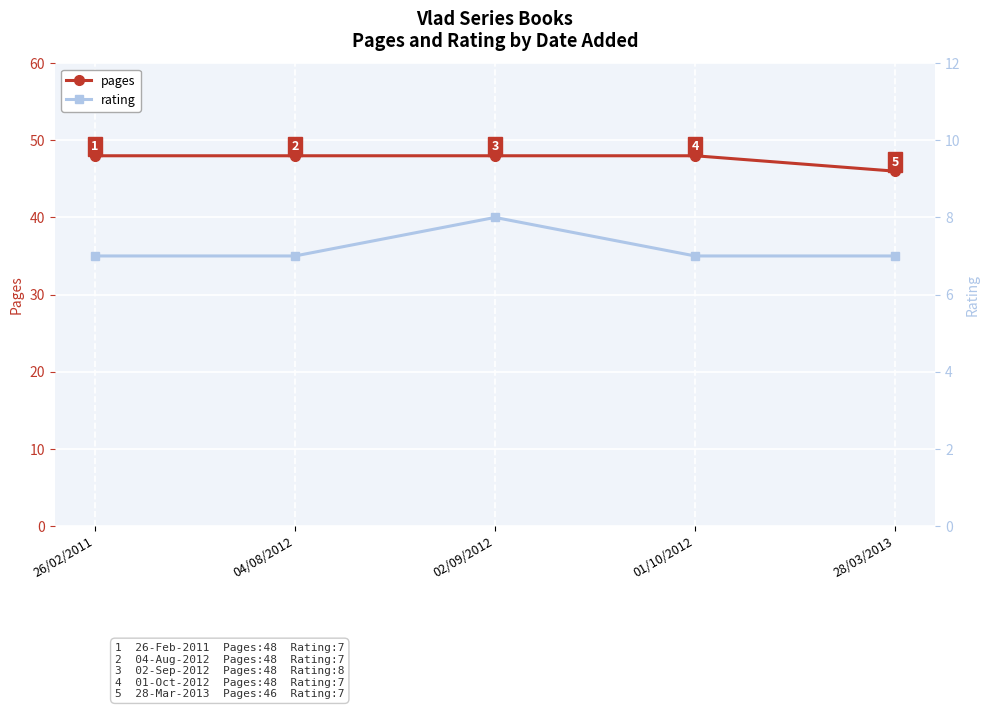

Reading right to left, transcribe all the data shown in this chart.

pages: 28/03/2013=46	01/10/2012=48	02/09/2012=48	04/08/2012=48	26/02/2011=48
rating: 28/03/2013=7	01/10/2012=7	02/09/2012=8	04/08/2012=7	26/02/2011=7